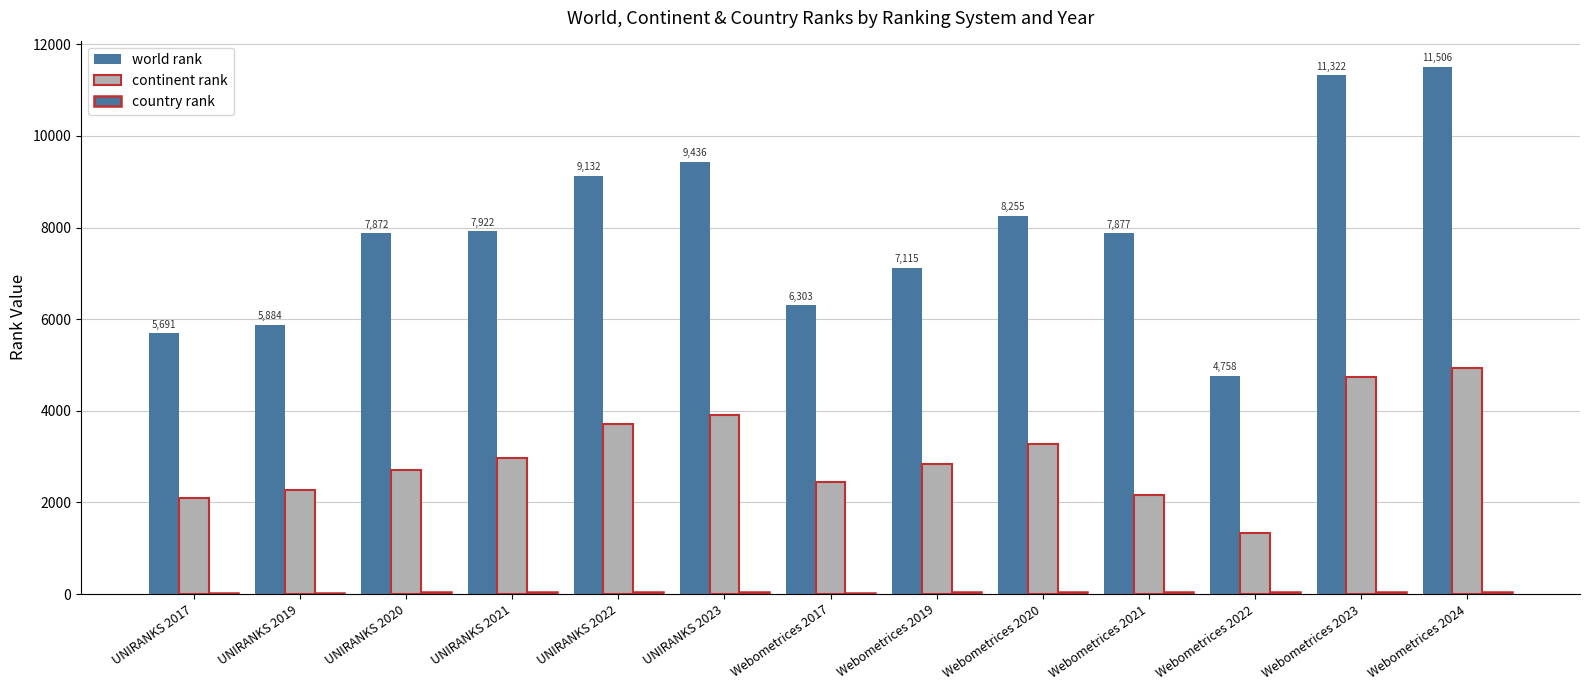

How many distinct data groups are displayed?

3